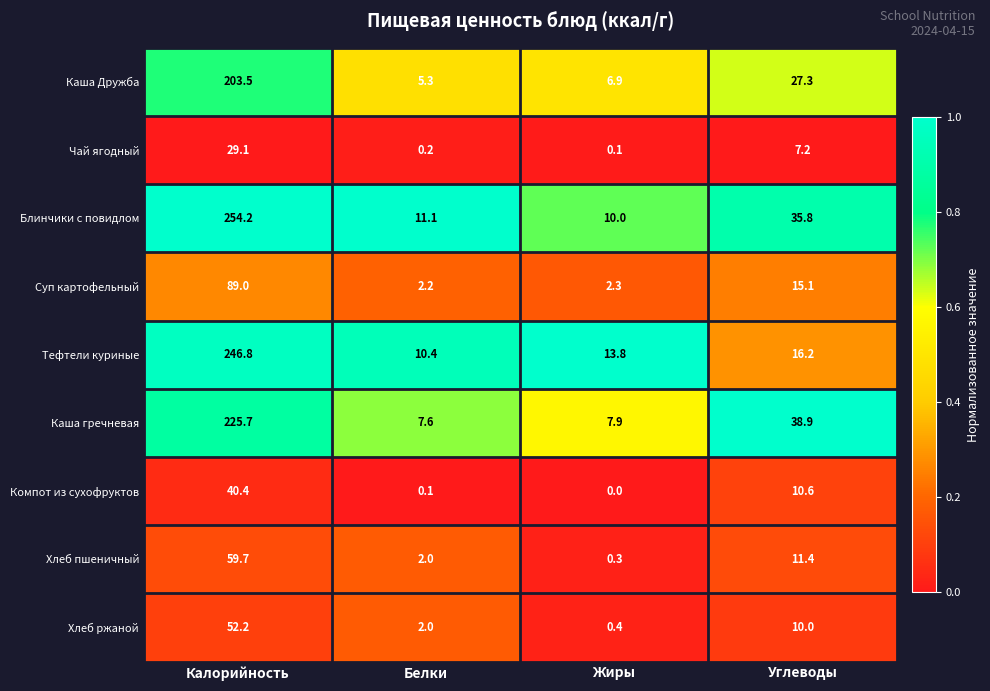

How many series are shown in this chart?

9